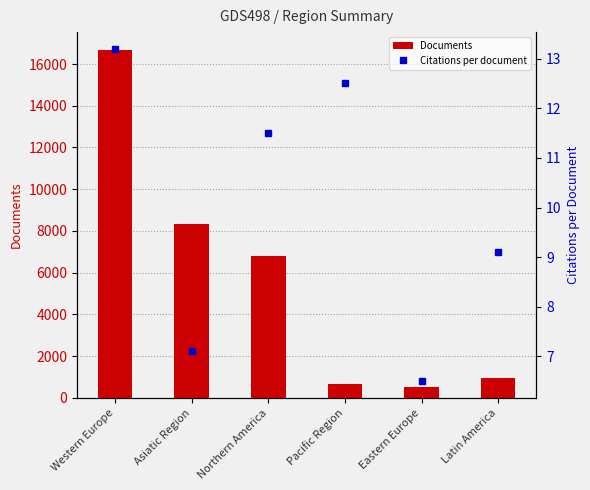

What is the difference between the Citations per document values at Eastern Europe and Pacific Region?

6.0